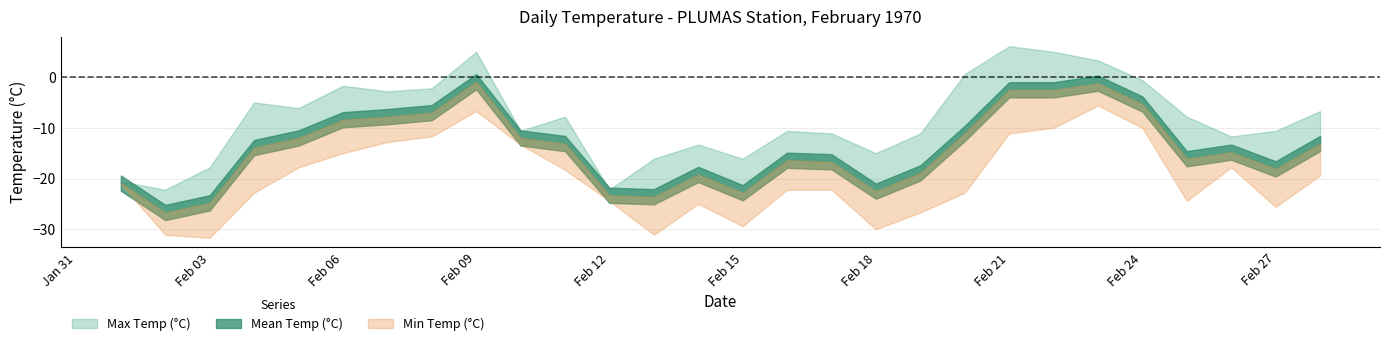

Does the chart have visible grid lines?

Yes